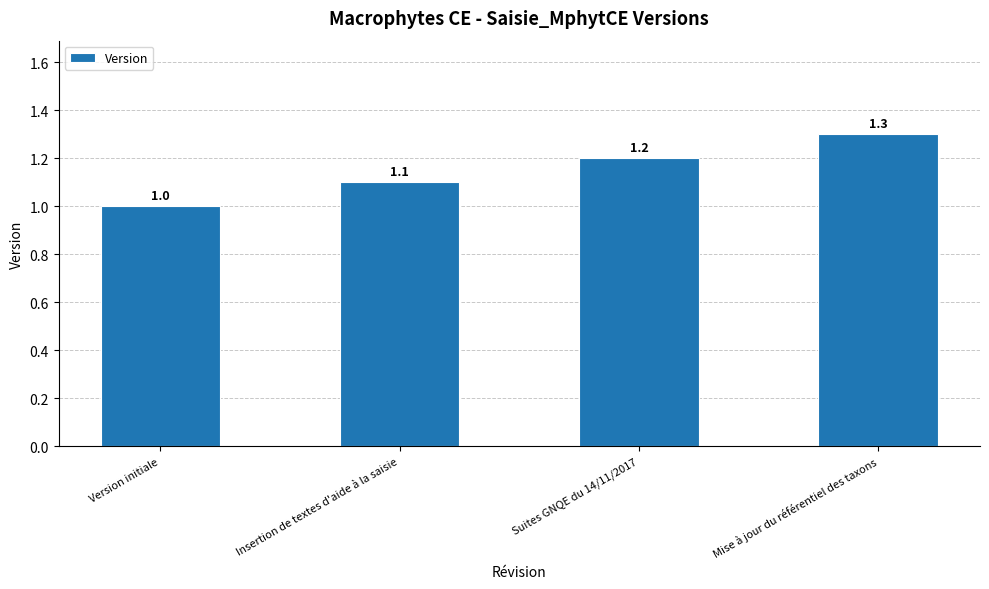

At which category does the chart reach its peak across all series?

Mise à jour du référentiel des taxons